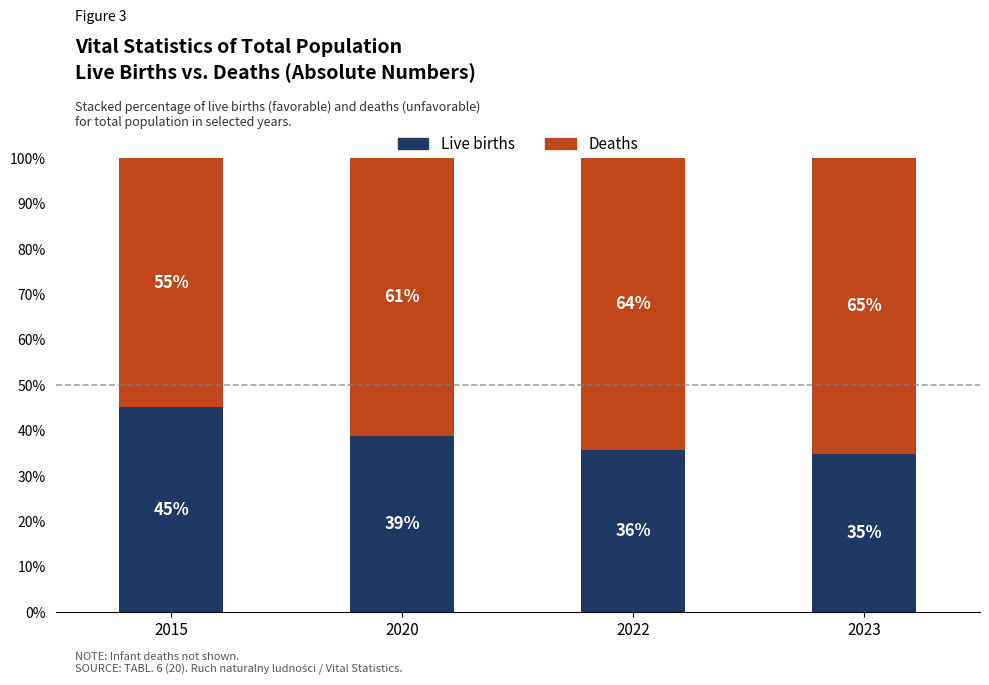

How many data points does each series have?

4